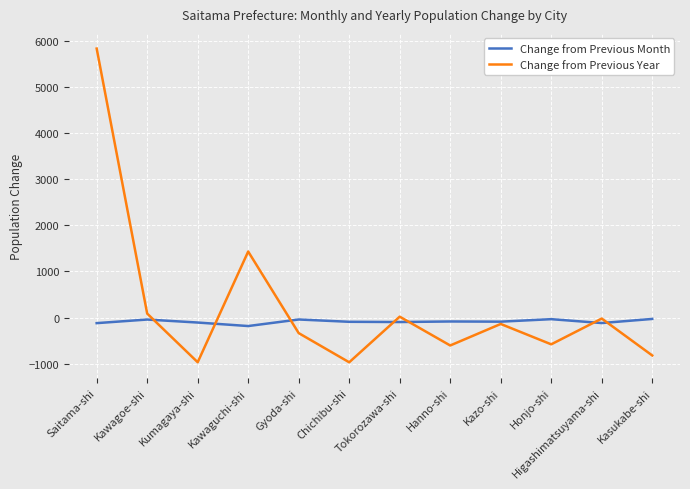

Between which two adjacent categories do Change from Previous Month and Change from Previous Year first intersect?

Kawagoe-shi and Kumagaya-shi